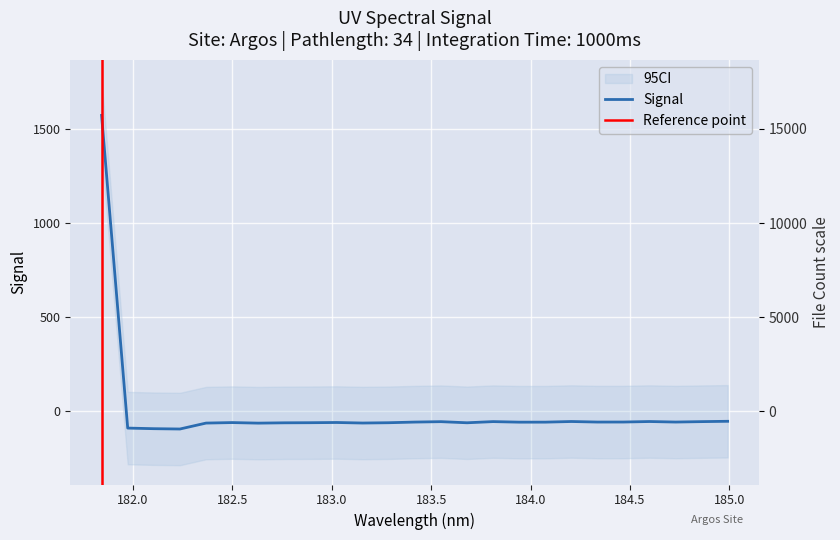

Which label corresponds to the smallest value in the chart?

182.2359681898